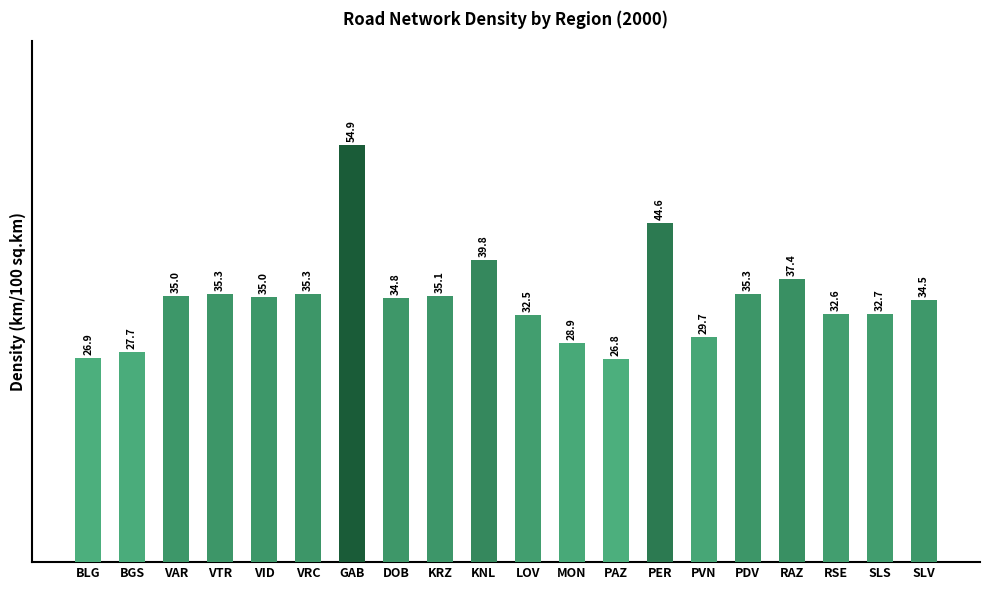

What is the ratio of the value at SLS to the value at BLG?

1.2